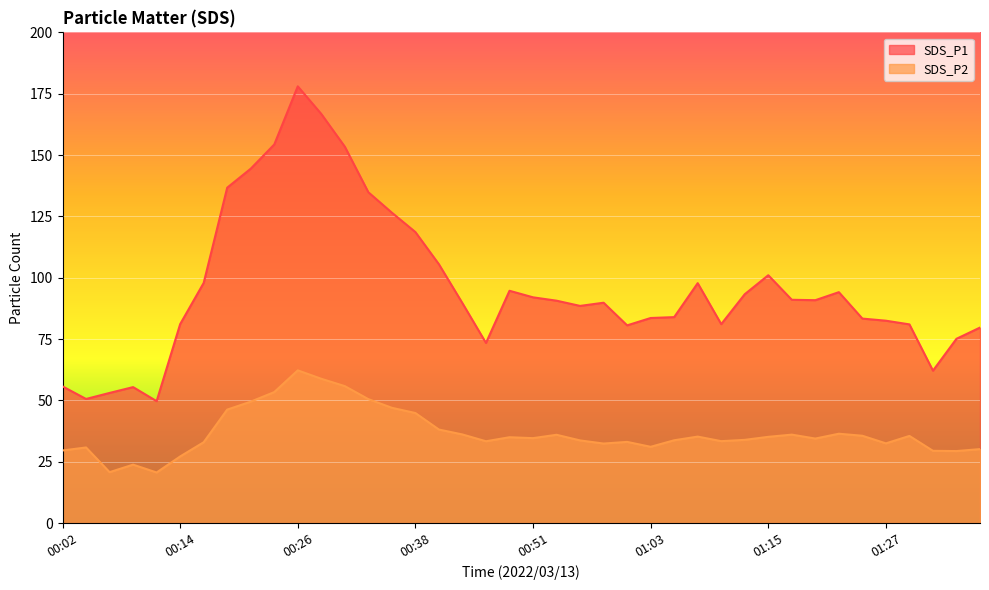

What is the difference between the highest and lowest values at 01:05?

50.2